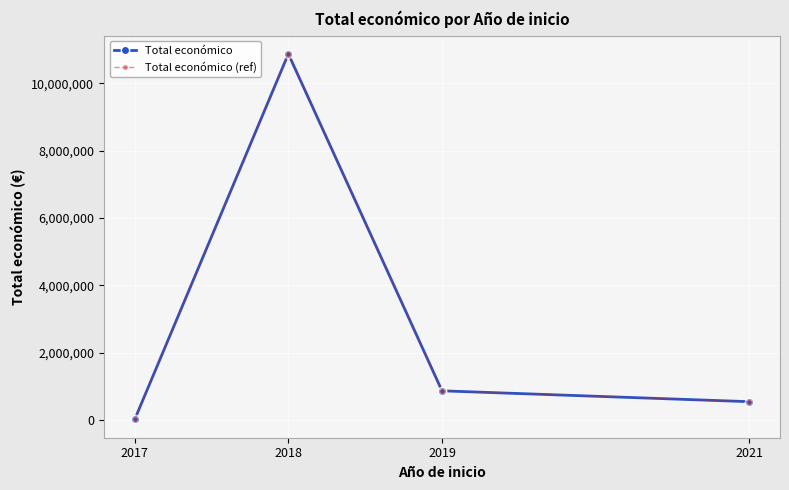

What is the greatest value displayed?

10875974